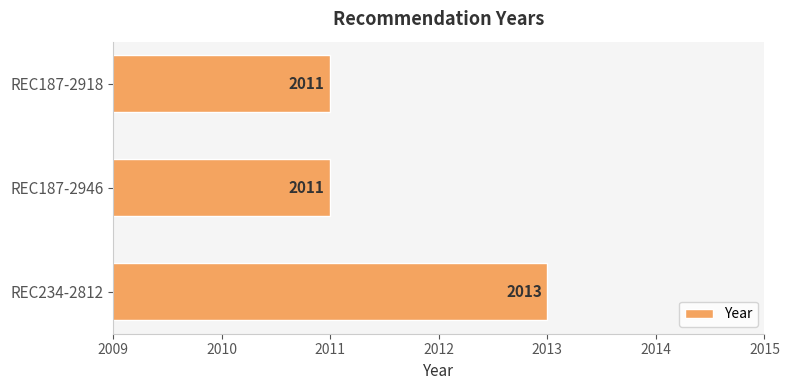

Count the values in the range 2011 to 2013.

3